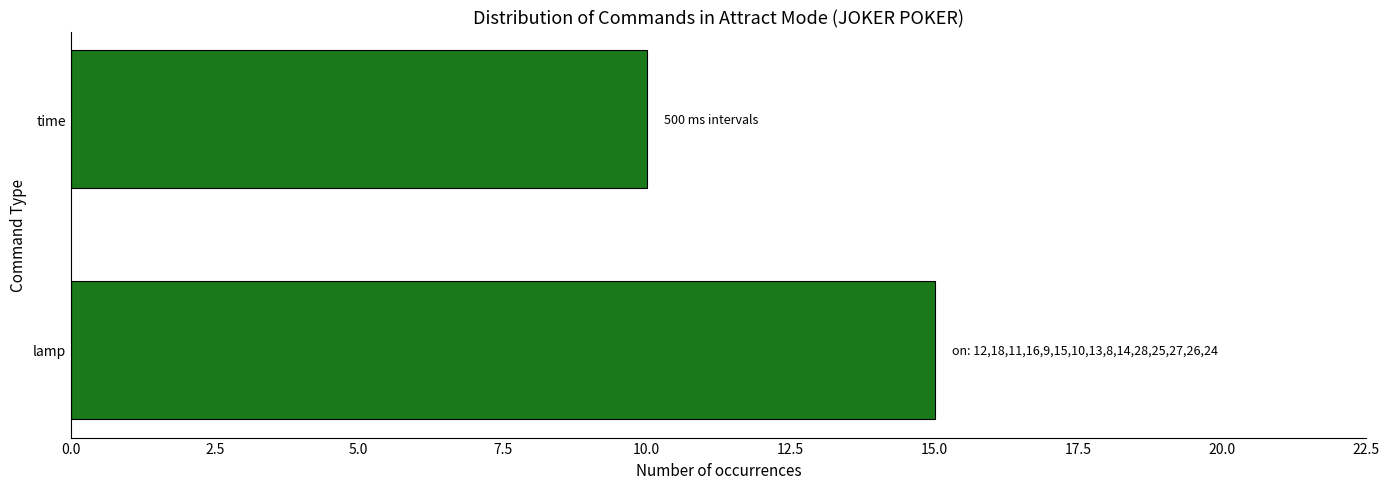

How many values are between 10 and 15?

2